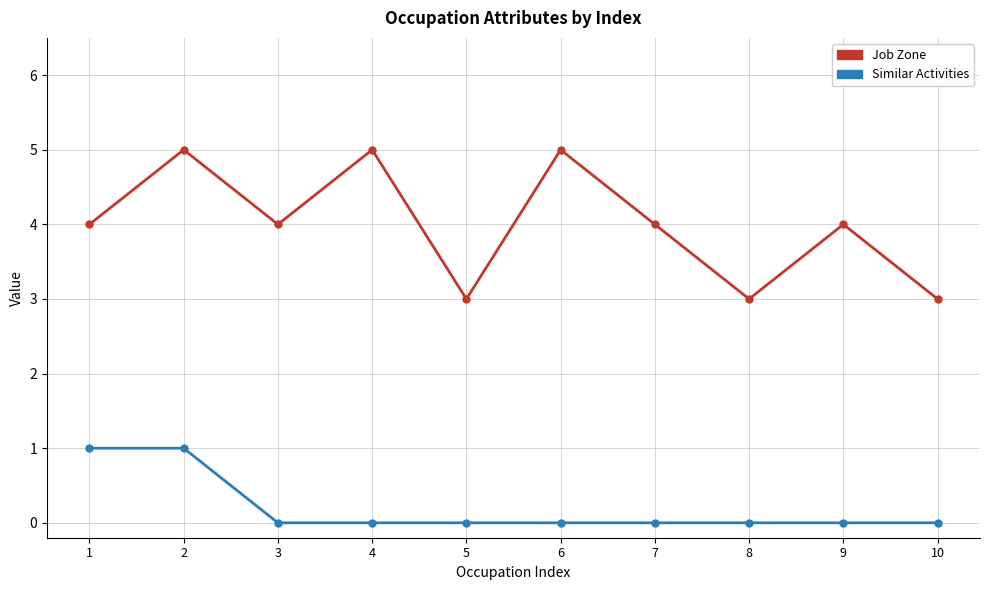

What is the minimum value for Job Zone?

3